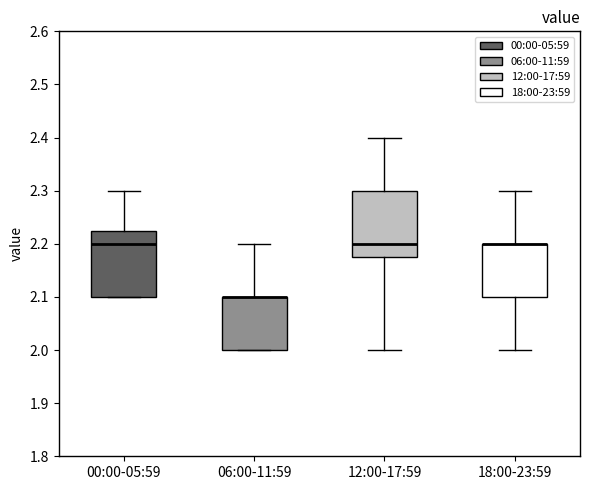

Reading left to right, transcribe this box plot: for each box, give where its median line is, the range the box spans, and where its two whiskers end, as read against the y-axis. The values are not printed on the chart, so give them approximately, as read against the axis.

00:00-05:59: median 2.20, box 2.10 to 2.23, whiskers 2.10 to 2.30
06:00-11:59: median 2.10 (drawn on the box's upper edge), box 2.00 to 2.10, whiskers 2.00 to 2.20
12:00-17:59: median 2.20, box 2.18 to 2.30, whiskers 2.00 to 2.40
18:00-23:59: median 2.20 (drawn on the box's upper edge), box 2.10 to 2.20, whiskers 2.00 to 2.30